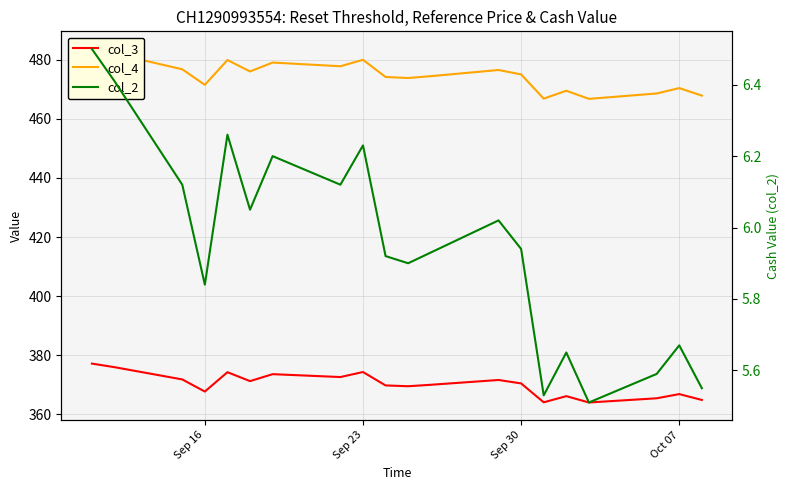

What are all the series names shown in the legend?

col_3, col_4, col_2